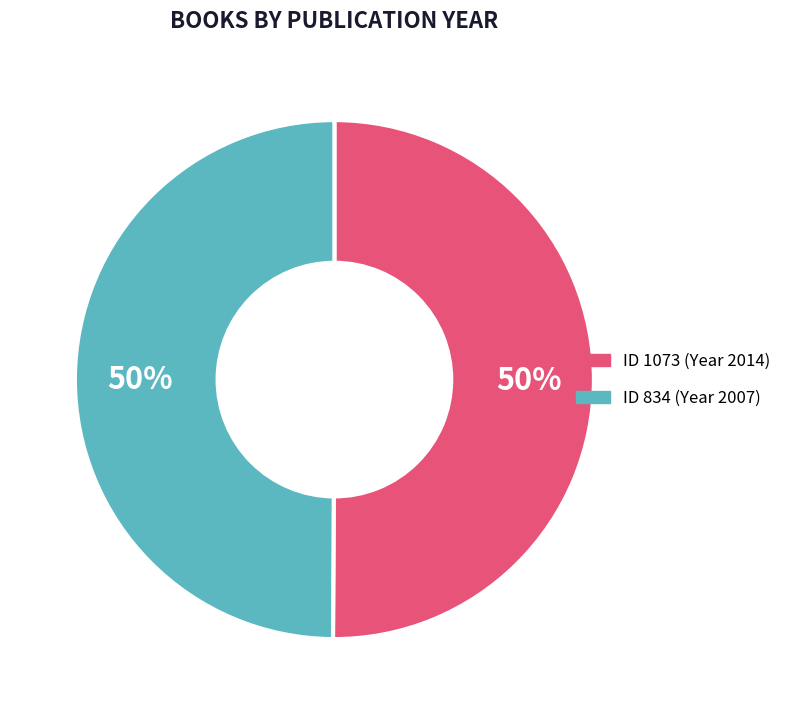

To the nearest percent, what is the average slice percentage?

50%